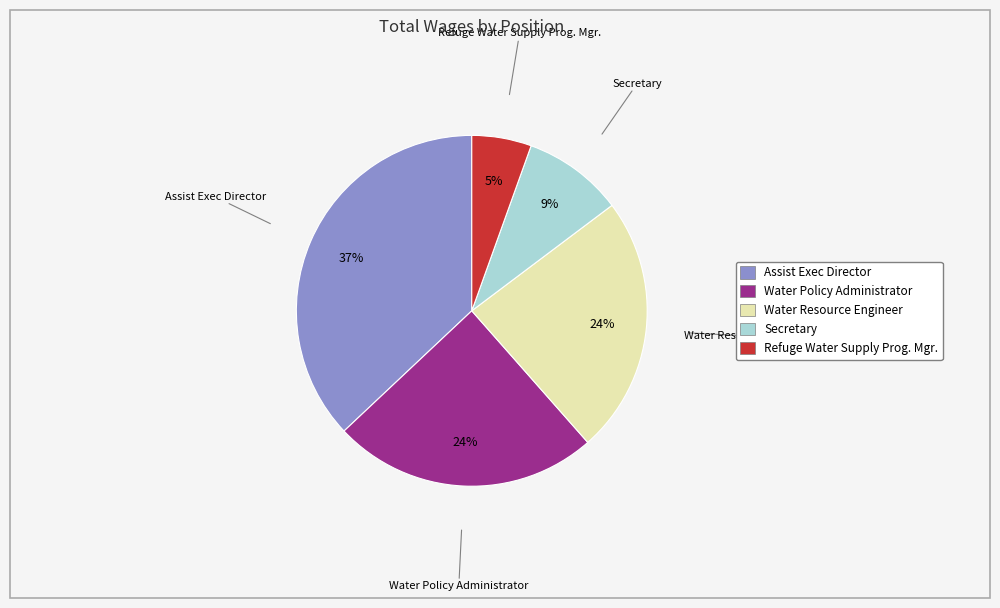

Which has a higher value, Water Policy Administrator or Secretary?

Water Policy Administrator